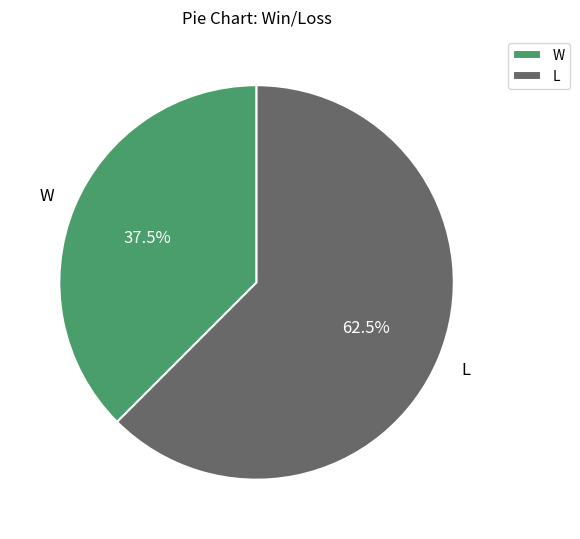

Does W represent more than half of the total?

No